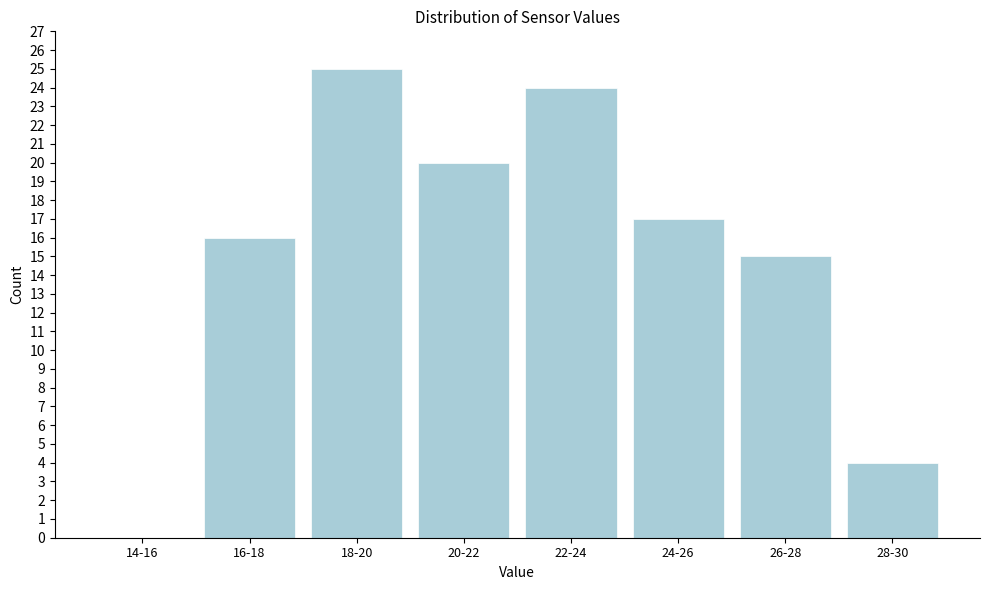

Reading right to left, list all the values displayed in this chart.

28-30=4	26-28=15	24-26=17	22-24=24	20-22=20	18-20=25	16-18=16	14-16=0